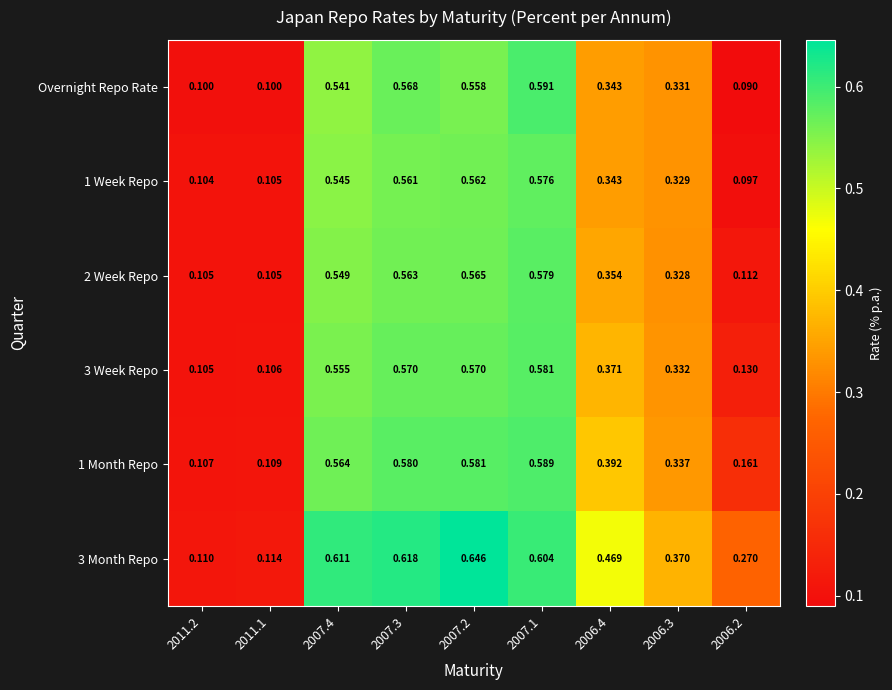

Is the value of 1 Week Repo at 2006.4 greater than the value of 2 Week Repo at 2011.2?

Yes